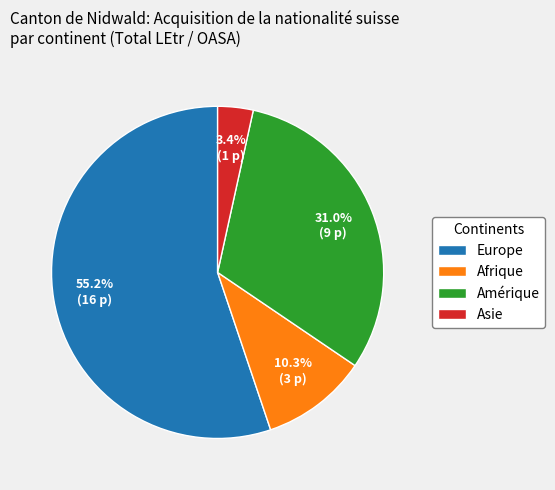

Do Asie and Amérique together represent more than half of the pie?

No